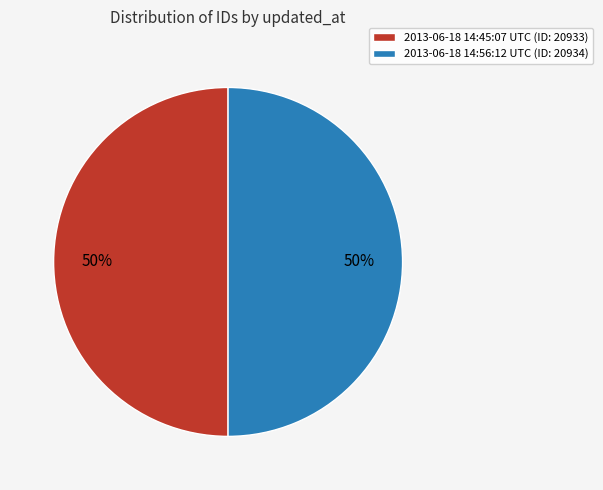

What is the ratio of the value at 2013-06-18 14:45:07 UTC (ID: 20933) to the value at 2013-06-18 14:56:12 UTC (ID: 20934)?

1.0